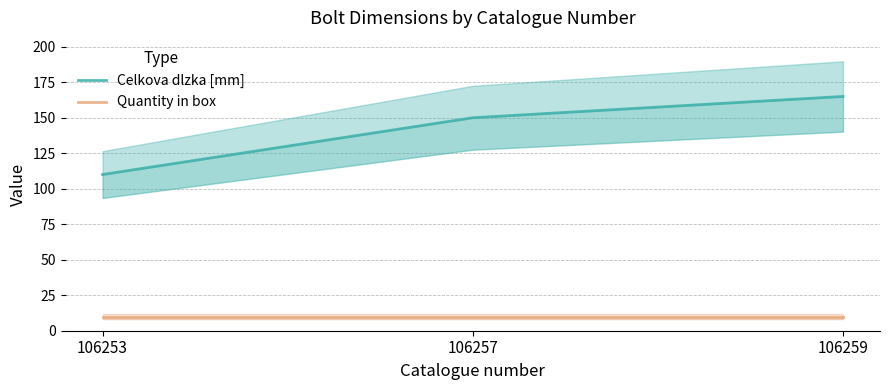

What is the difference between the maximum and minimum values in the Celkova dlzka [mm] series?

55